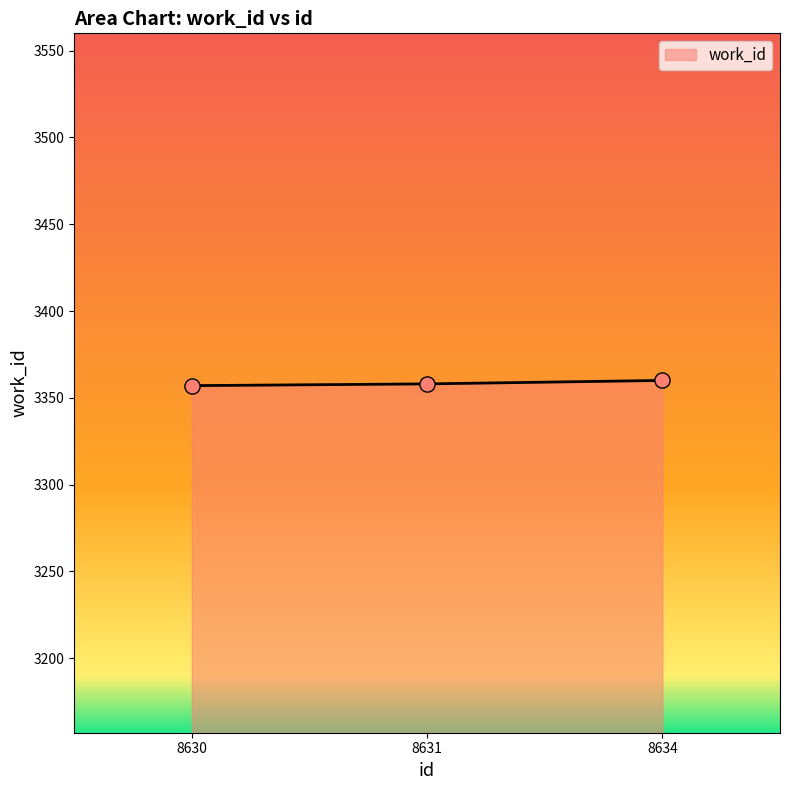

Approximately how many times larger is the value at 8631 compared to 8630?

1.0